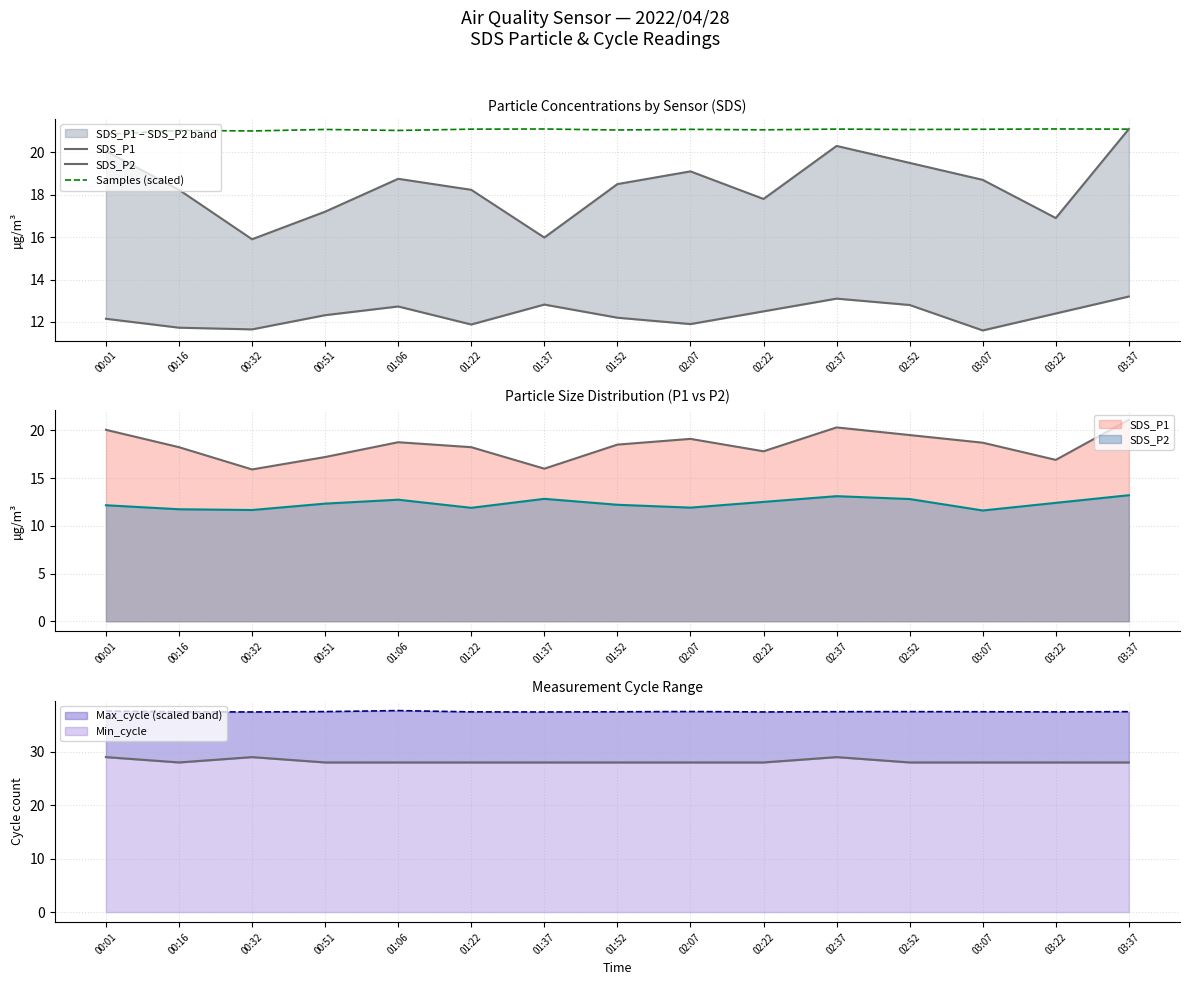

Which series has the largest total across all categories?

Samples (scaled)